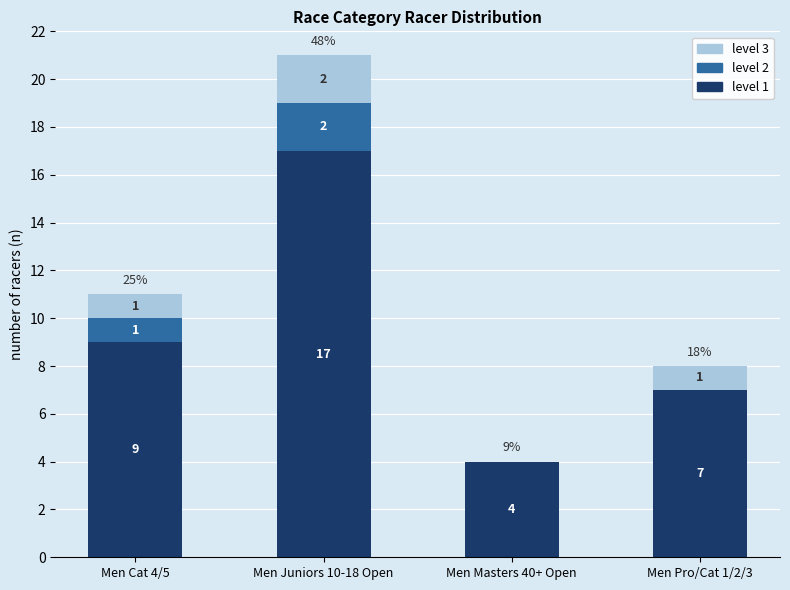

Read the level 1 value at Men Masters 40+ Open, to the nearest 5.

5